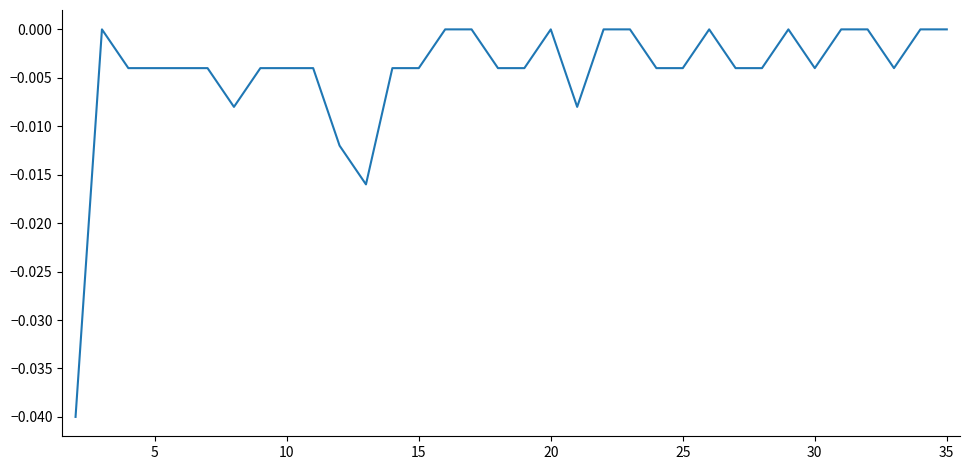

Does the chart display data point markers on the line(s)?

No